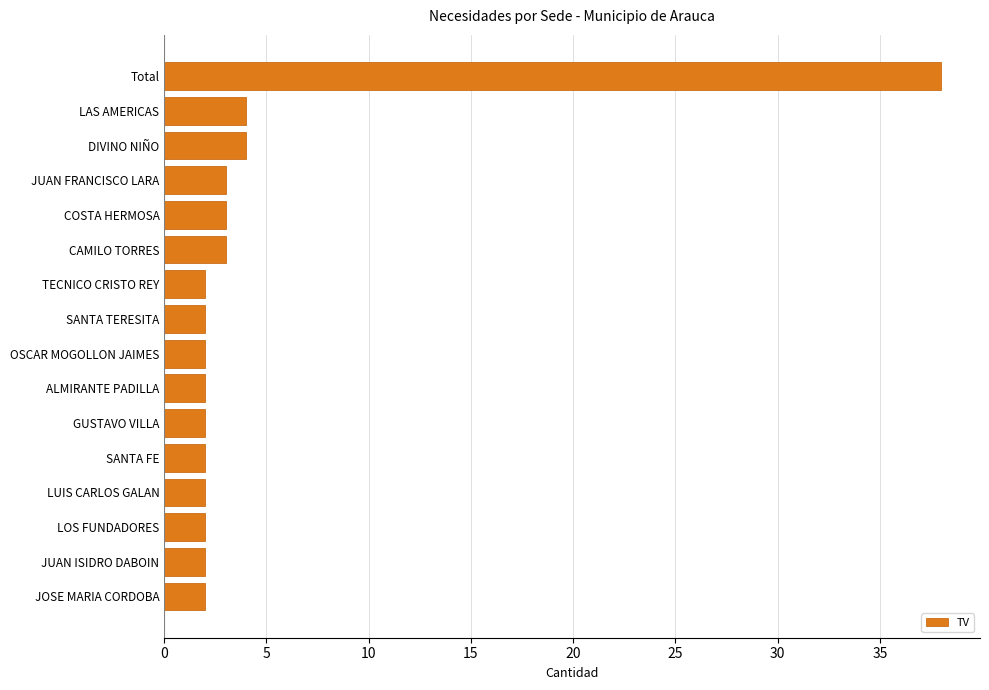

How many distinct data groups are displayed?

1